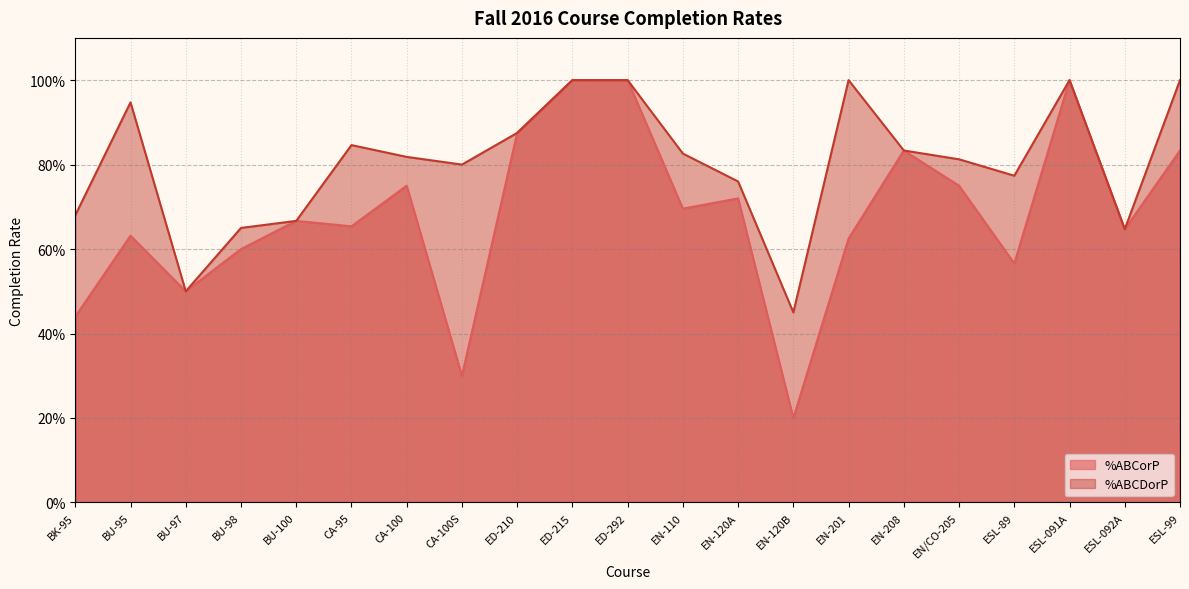

How many categories are shown in the chart?

21